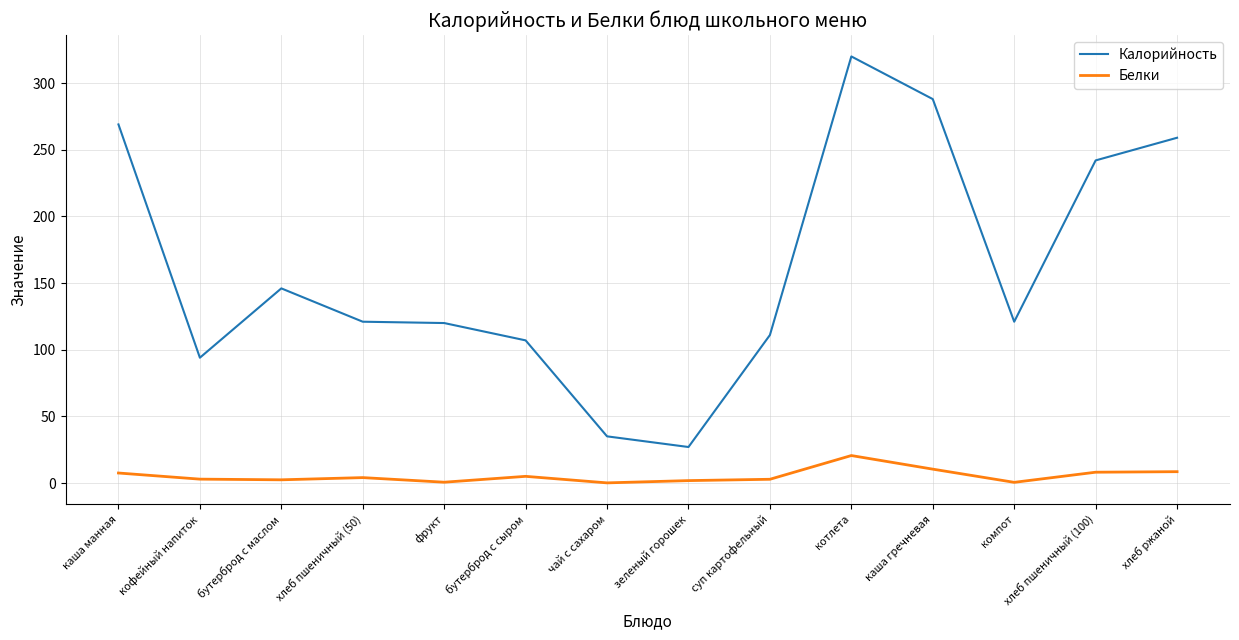

What is the sum of the Калорийность values at компот and хлеб пшеничный (100)?

363.0